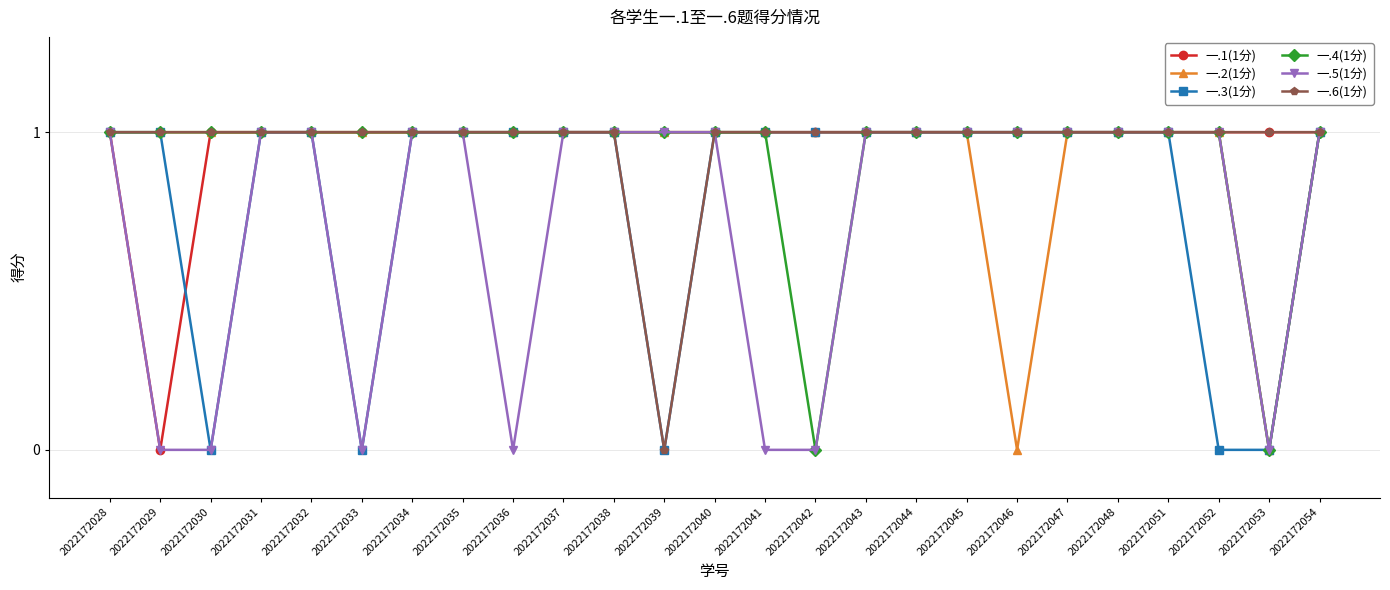

What is the sum of all 一.3(1分) values?

20